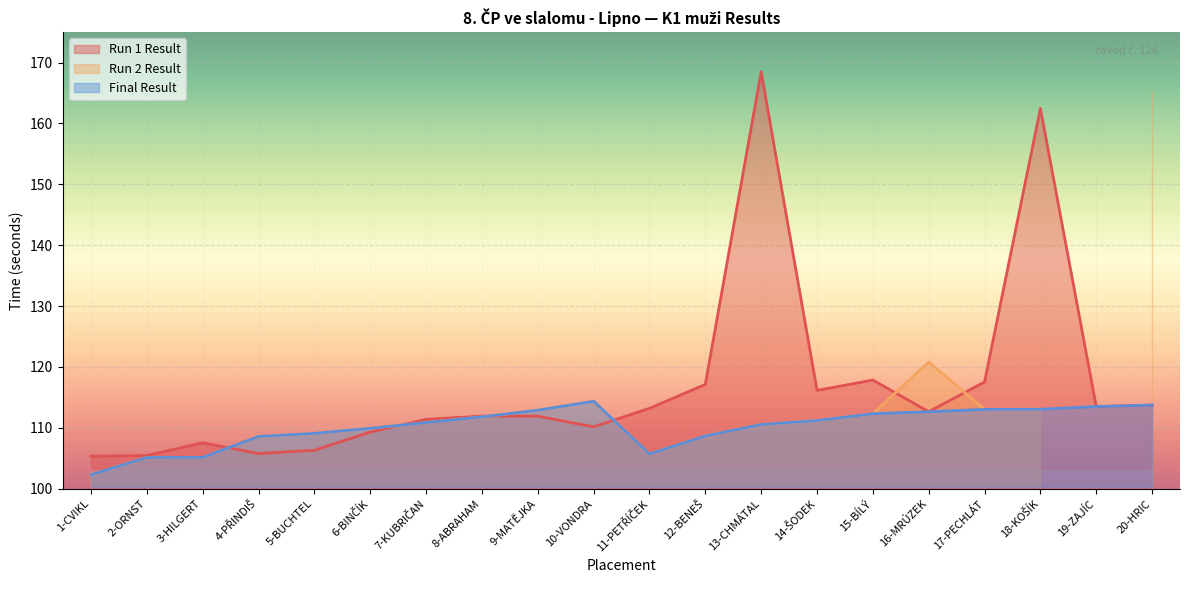

What is the label of the 3rd point from the left?

3-HILGERT